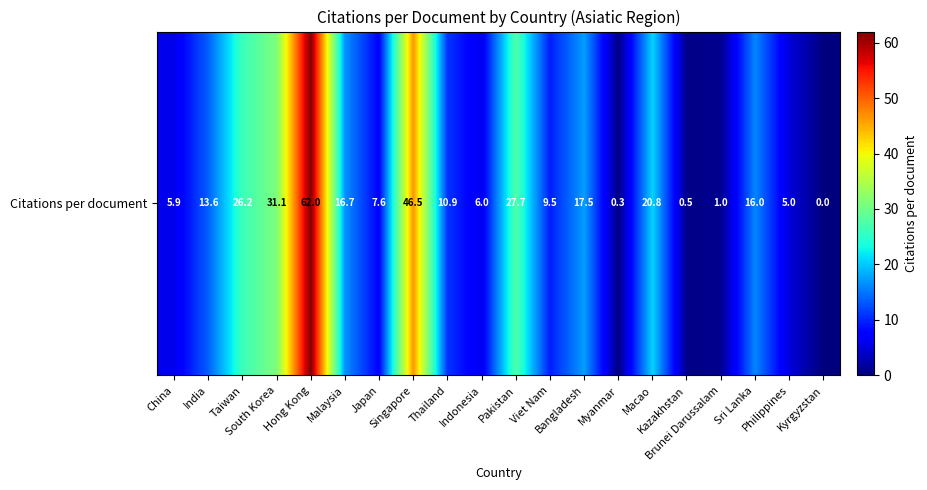

Rank the categories by value from lowest to highest.

Kyrgyzstan, Myanmar, Kazakhstan, Brunei Darussalam, Philippines, China, Indonesia, Japan, Viet Nam, Thailand, India, Sri Lanka, Malaysia, Bangladesh, Macao, Taiwan, Pakistan, South Korea, Singapore, Hong Kong